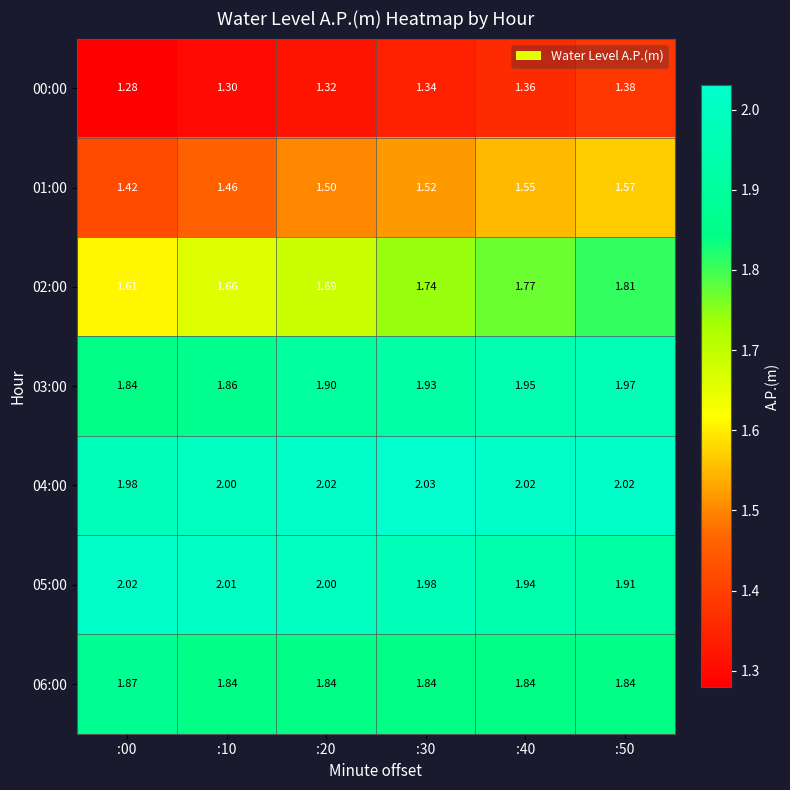

Reading right to left, what are all the values shown in this chart?

00:00: :50=1.4	:40=1.4	:30=1.3	:20=1.3	:10=1.3	:00=1.3
01:00: :50=1.6	:40=1.6	:30=1.5	:20=1.5	:10=1.5	:00=1.4
02:00: :50=1.8	:40=1.8	:30=1.7	:20=1.7	:10=1.7	:00=1.6
03:00: :50=2.0	:40=1.9	:30=1.9	:20=1.9	:10=1.9	:00=1.8
04:00: :50=2.0	:40=2.0	:30=2.0	:20=2.0	:10=2.0	:00=2.0
05:00: :50=1.9	:40=1.9	:30=2.0	:20=2.0	:10=2.0	:00=2.0
06:00: :50=1.8	:40=1.8	:30=1.8	:20=1.8	:10=1.8	:00=1.9